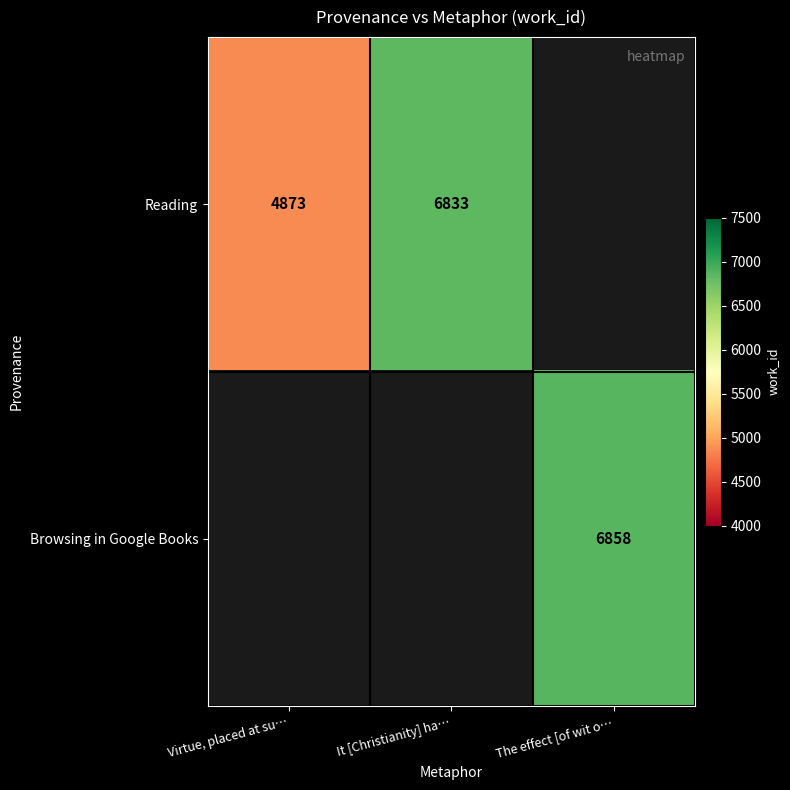

The Reading series shows 8282 at Virtue, placed at su…. True or false?

False